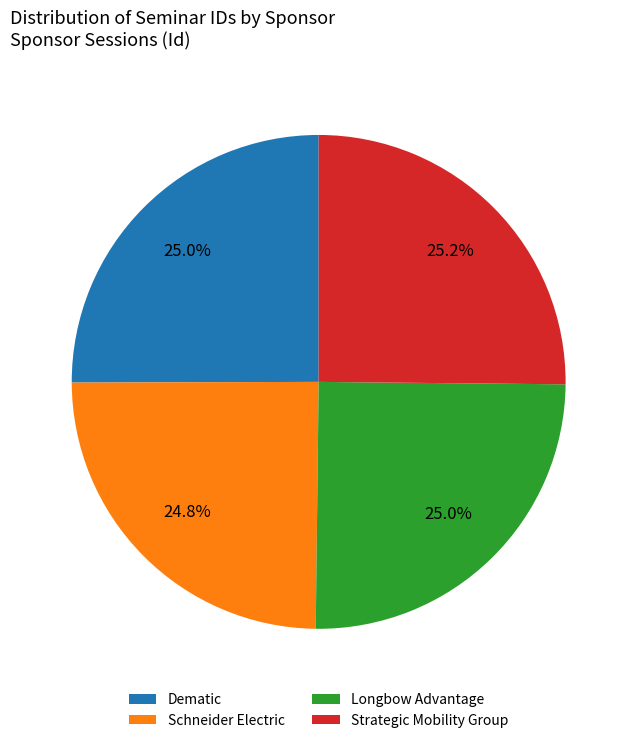

What portion of the pie excludes Schneider Electric?

75.2%